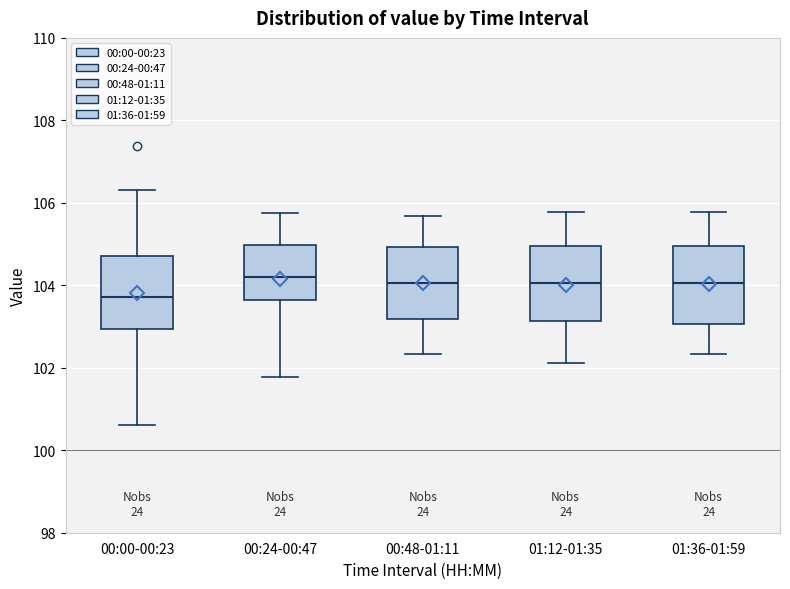

Where does the median line of the box for 00:48-01:11 sit on the y-axis? The values are not printed on the chart, so give them approximately, as read against the axis.

104.0